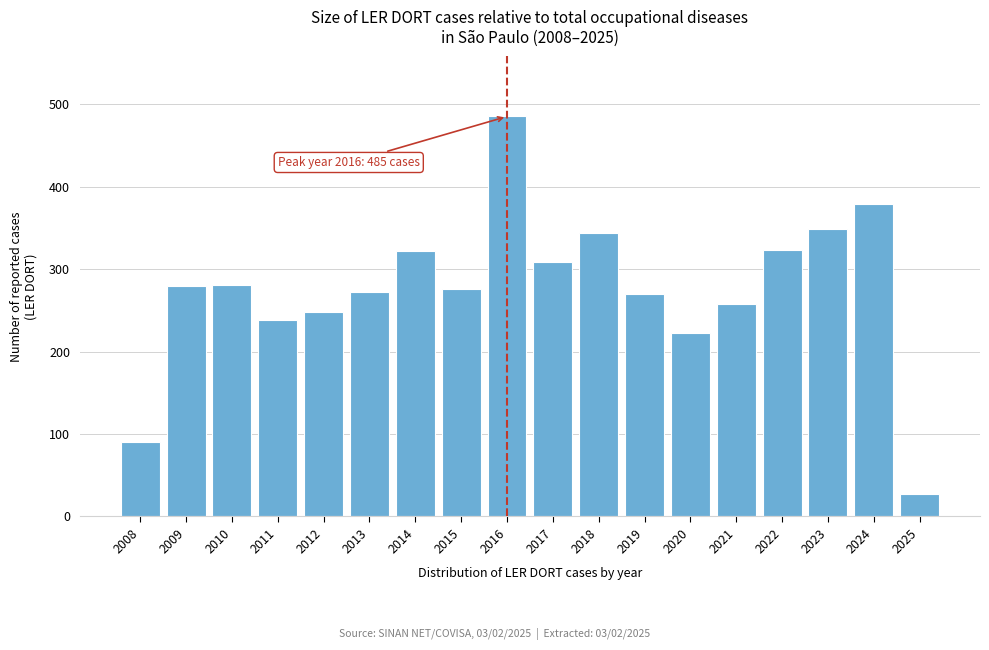

Approximately how many times larger is the value at 2011 compared to 2014?

0.7